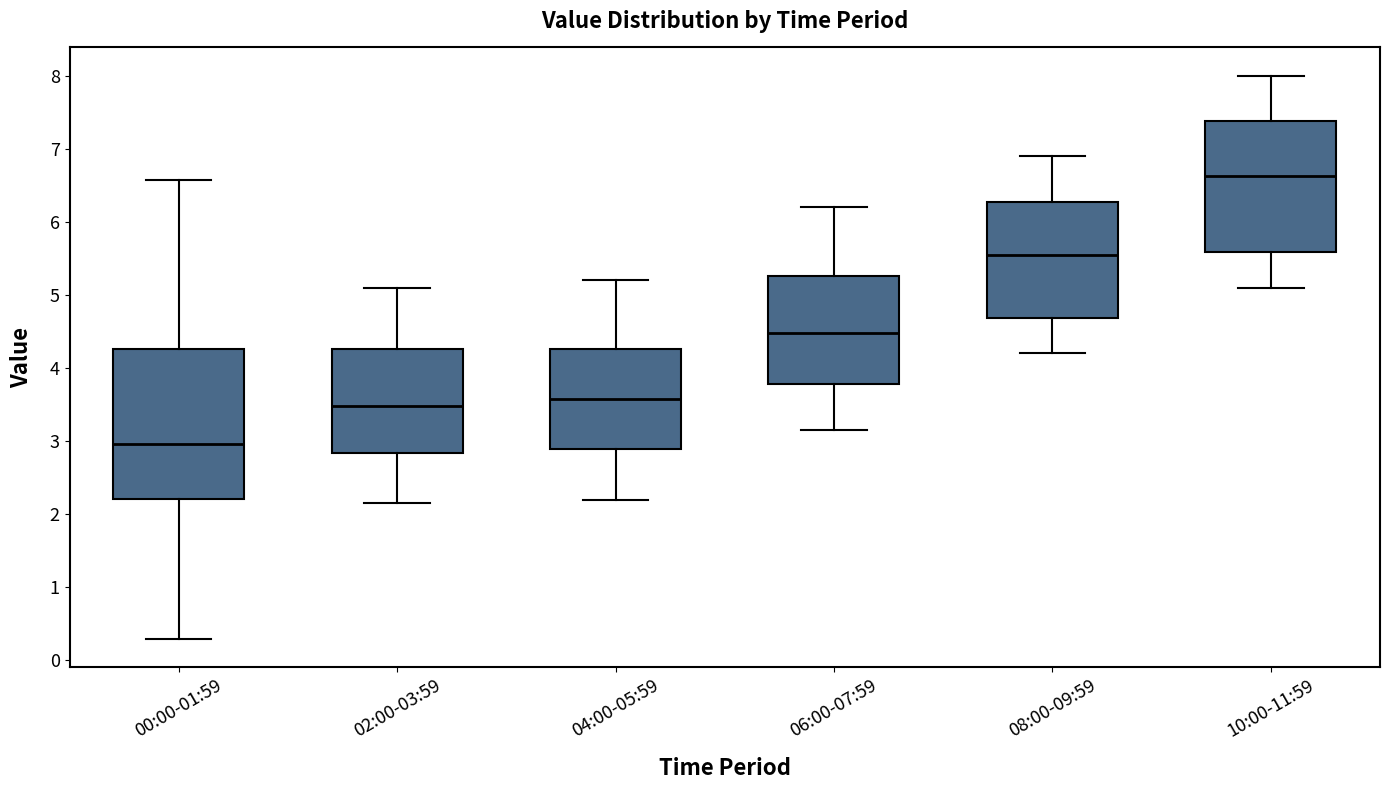

Which box is the tallest, from its lower edge to its upper edge?

00:00-01:59